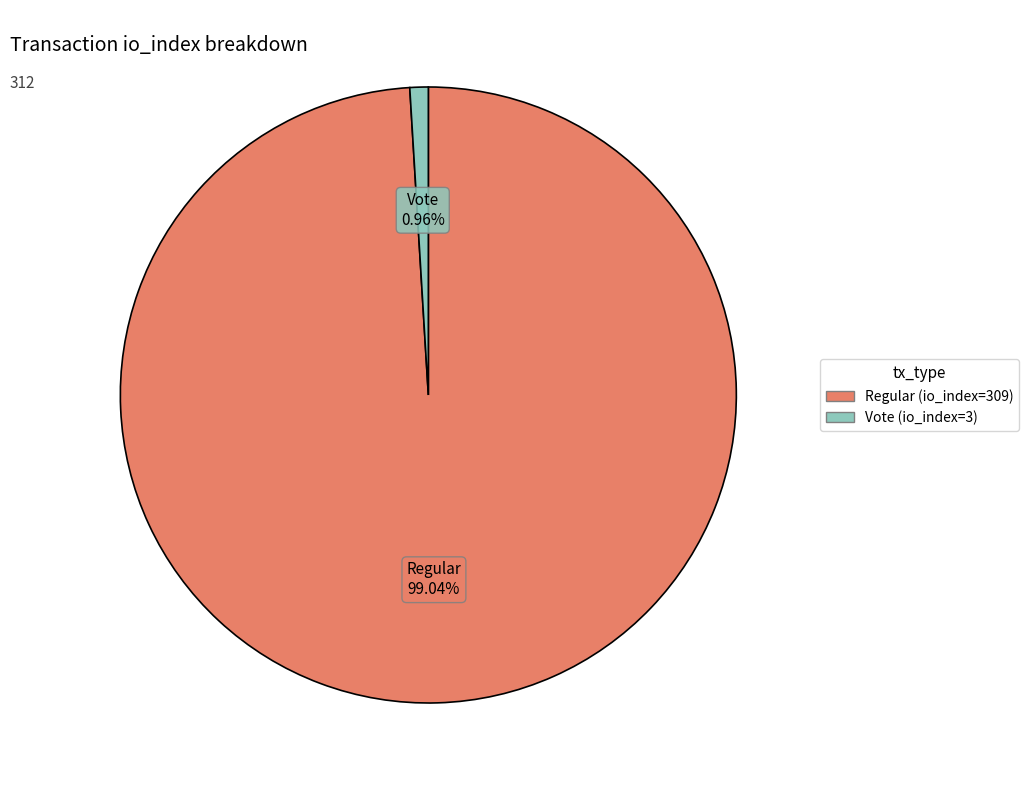

The Regular (io_index=309) slice represents 99% of the pie. True or false?

True